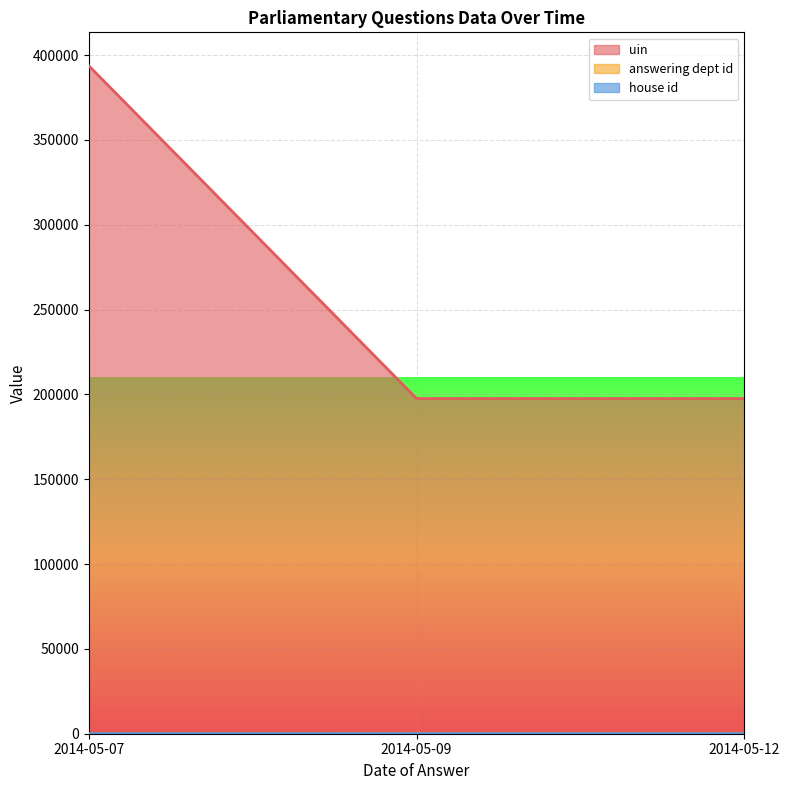

The answering dept id series shows 18 at 2014-05-09. True or false?

False